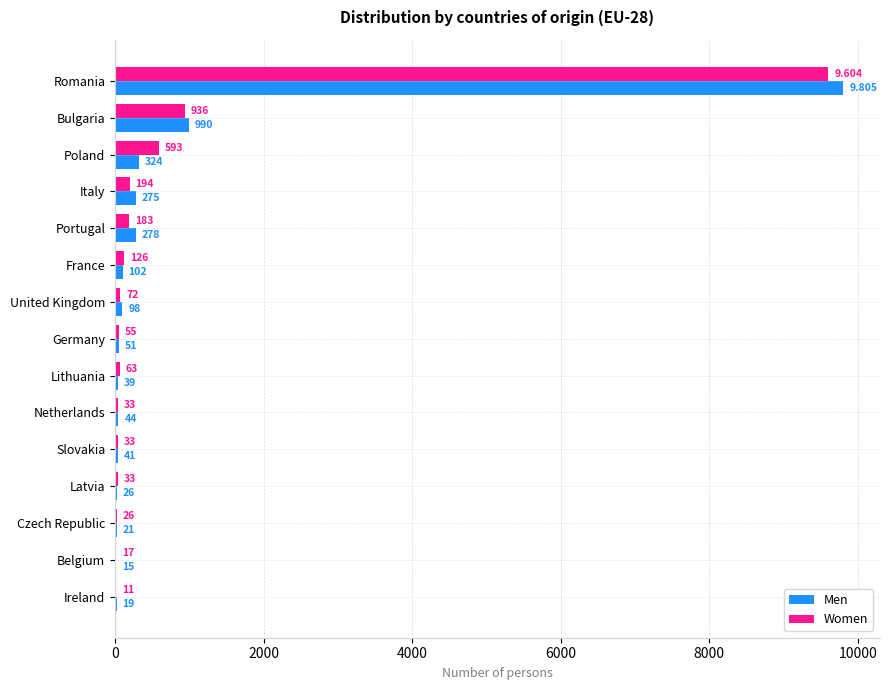

Which category has the highest value across all series?

Romania